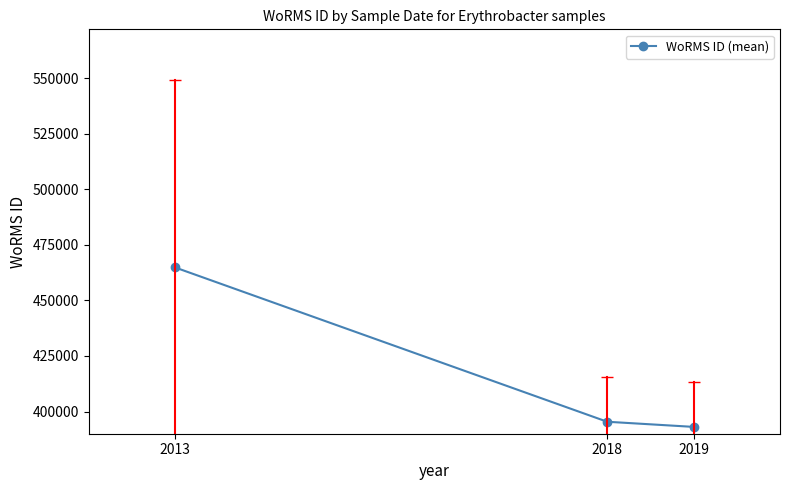

What value does the data have at 2019, to the nearest 100?

393100